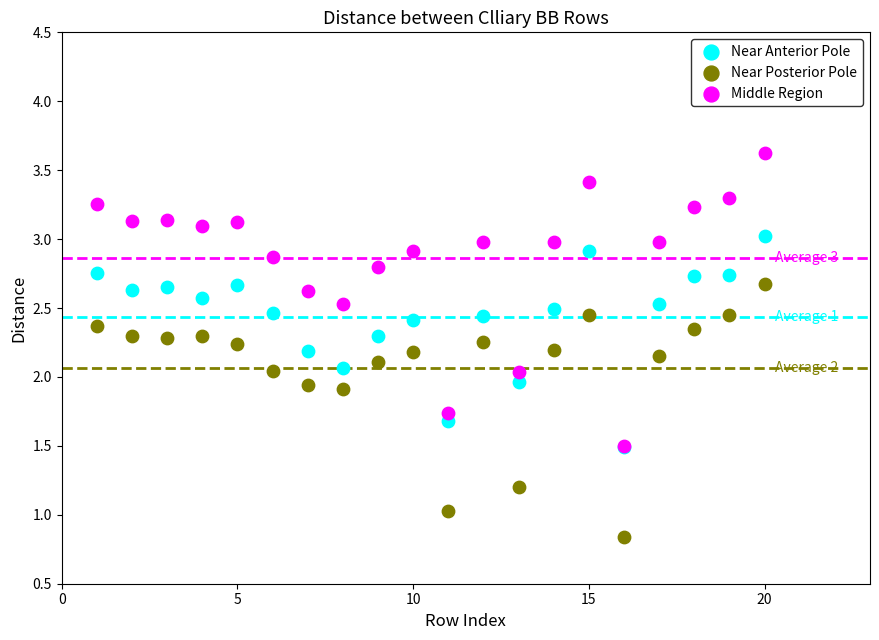

Which series contains the lowest Y value?

Near Posterior Pole